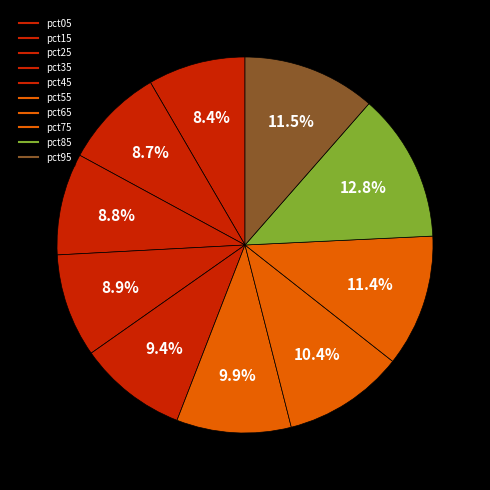

What portion of the pie excludes pct45?

90.6%